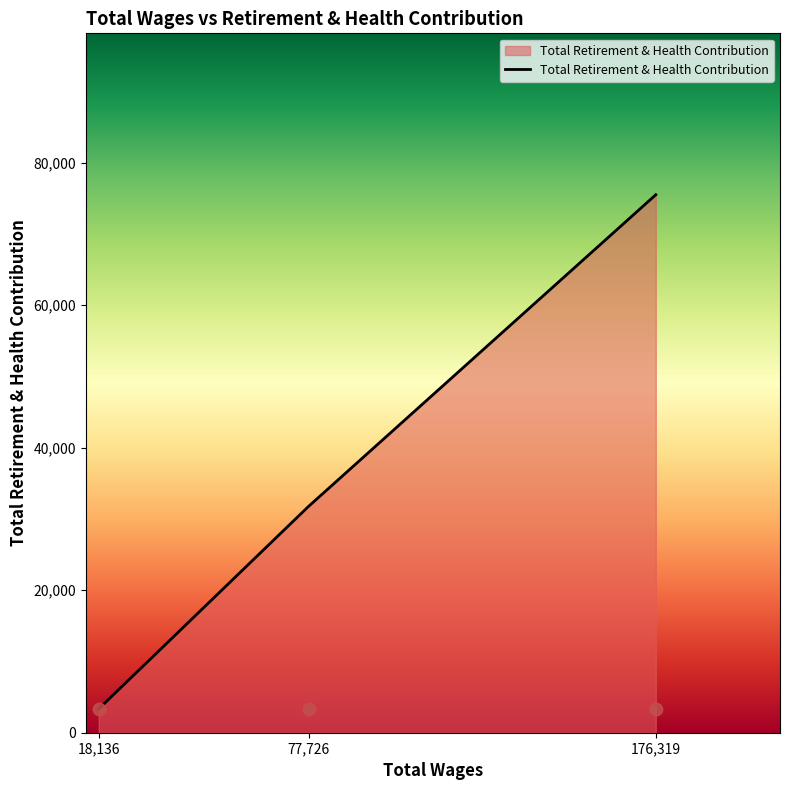

What is the ratio of the value at 18136.0 to the value at 77726.0?

0.1